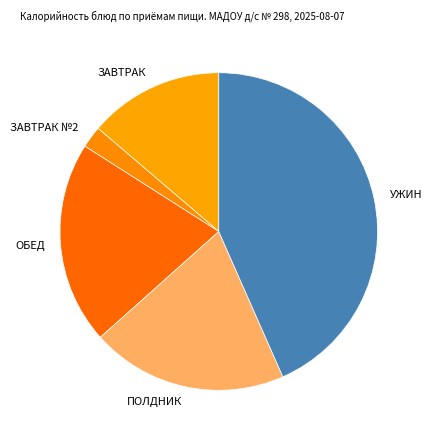

Do ПОЛДНИК and ОБЕД together represent more than half of the pie?

No